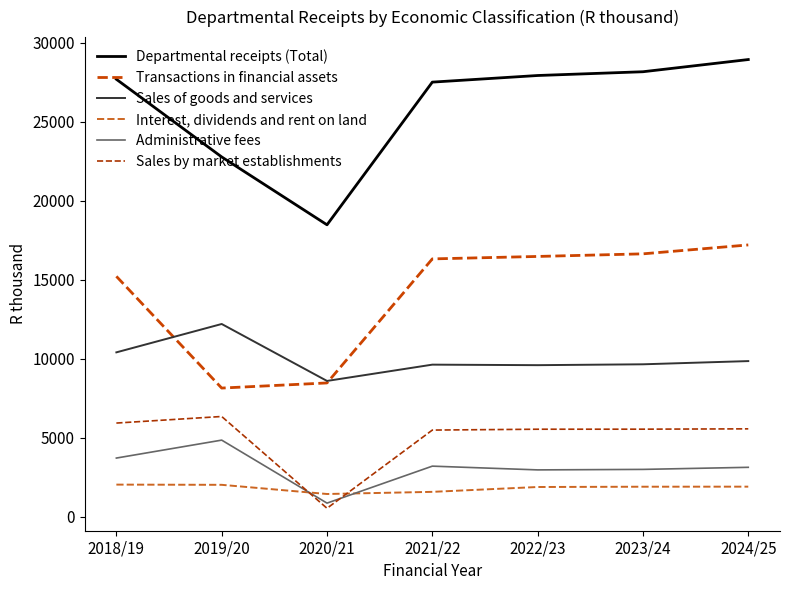

How many intersections are there between Sales by market establishments and Administrative fees?

2